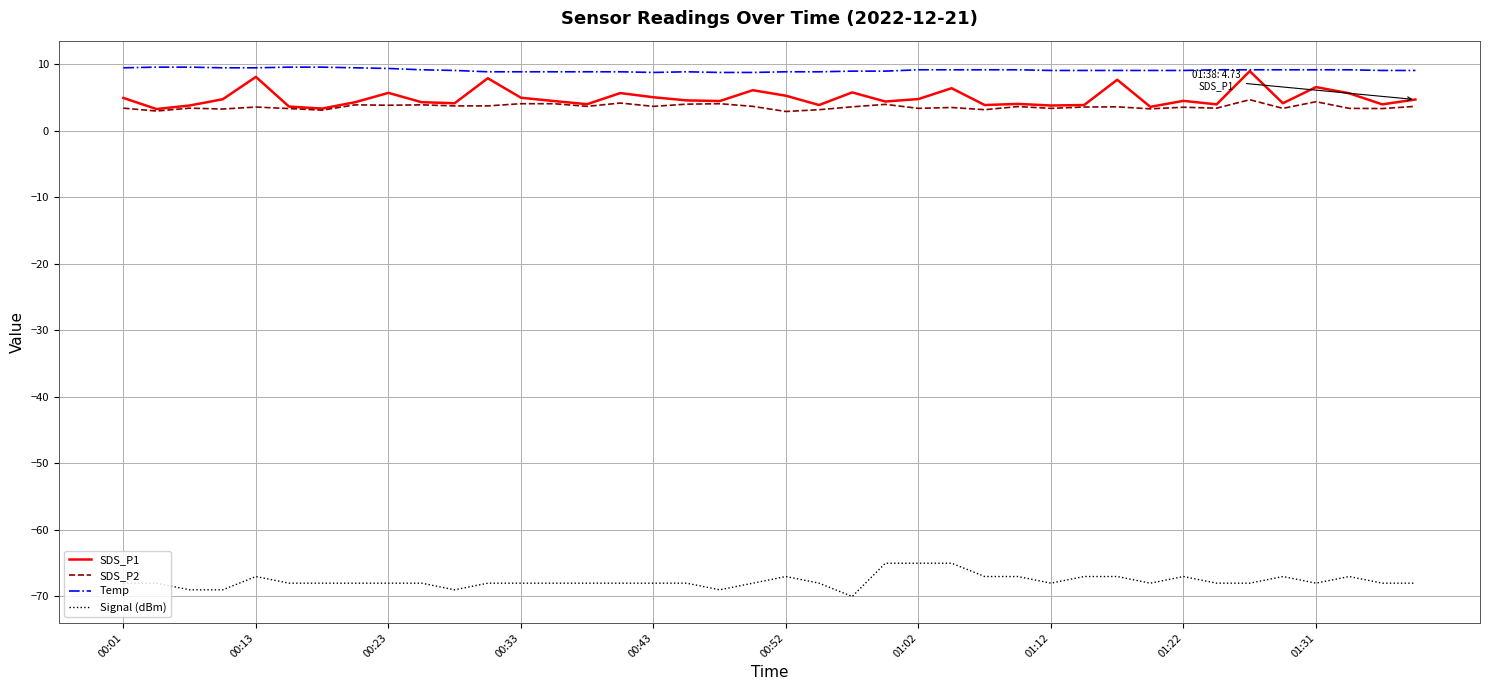

True or false: SDS_P1 and Signal (dBm) intersect in this chart.

False